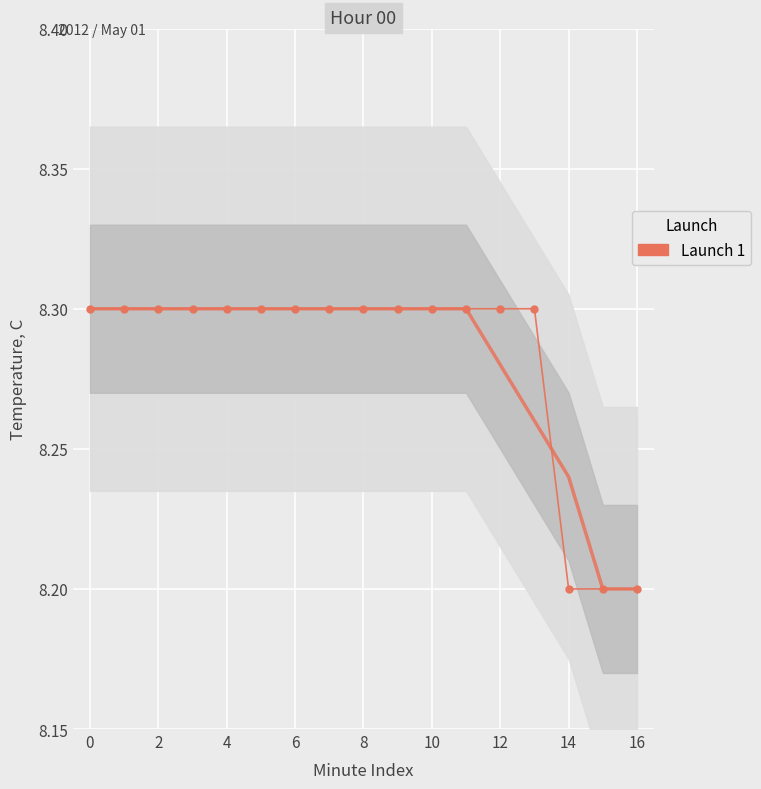

Which category has the lowest value across all series?

14